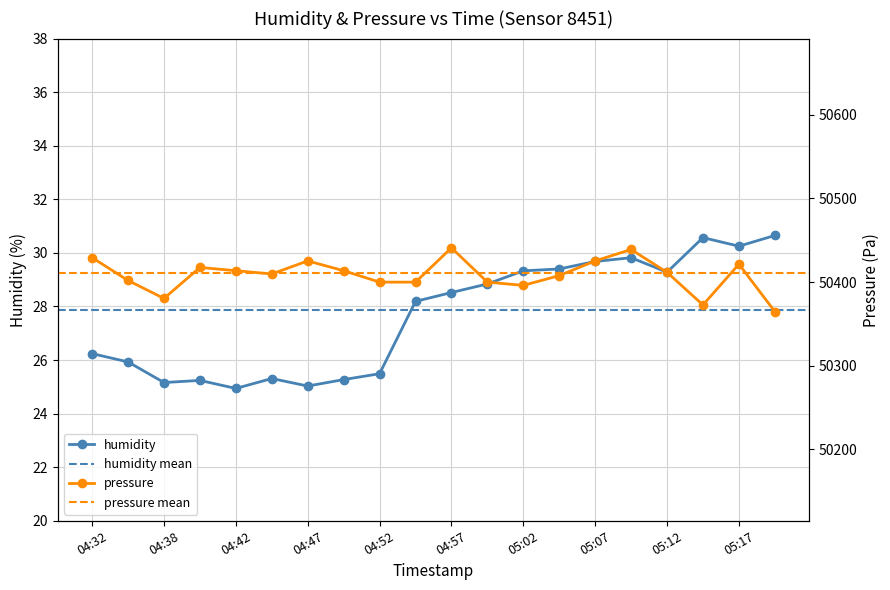

Read the pressure value at 05:02.

50396.0